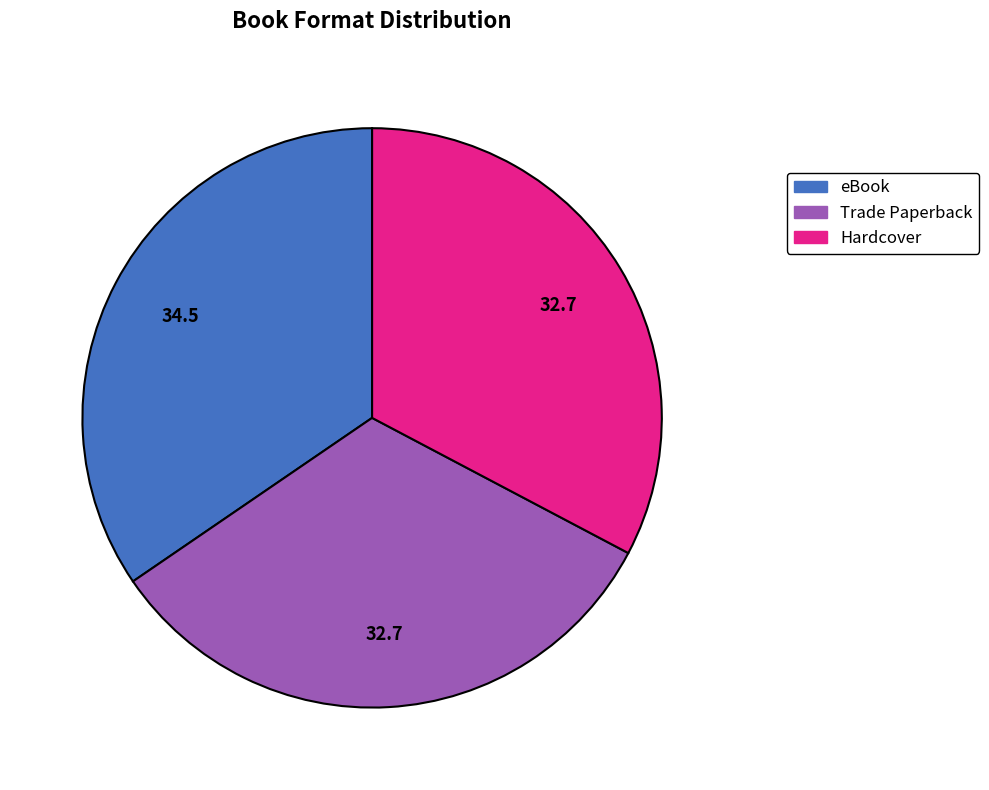

Is it true that eBook is 35% of the pie?

True